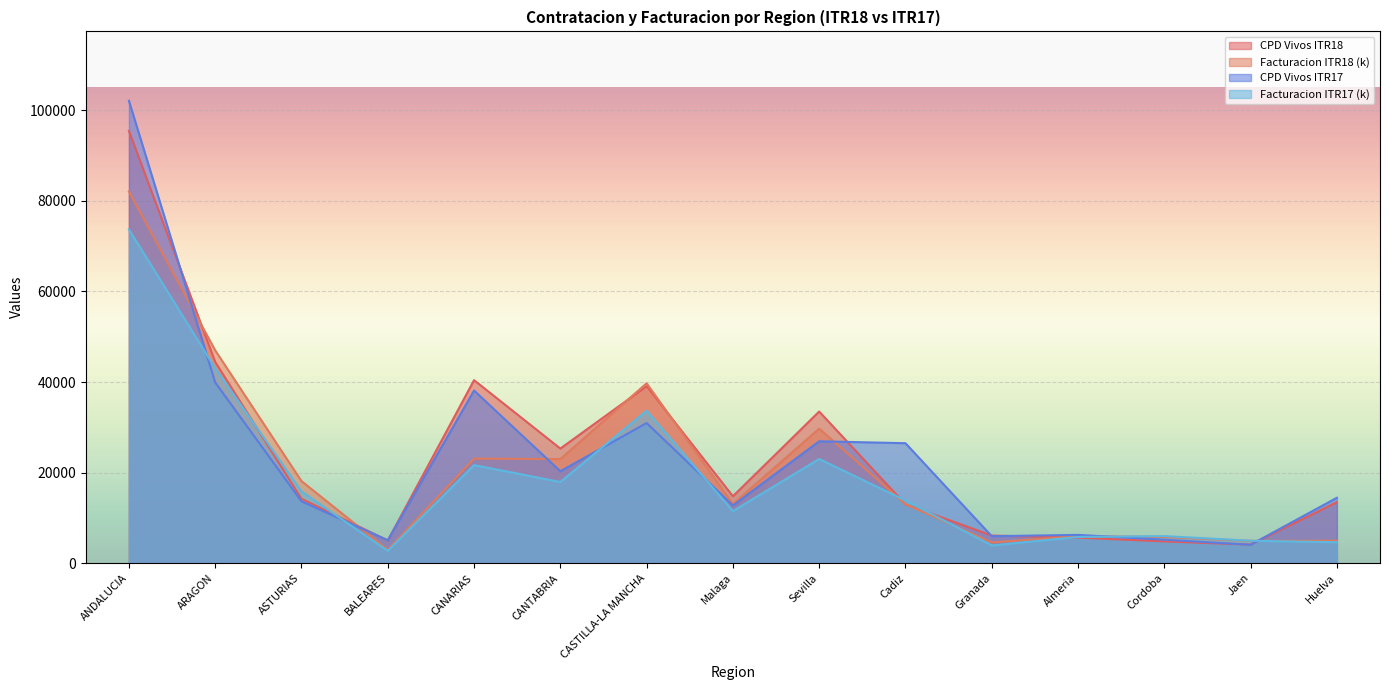

What is the minimum value shown in the chart?

2727.6